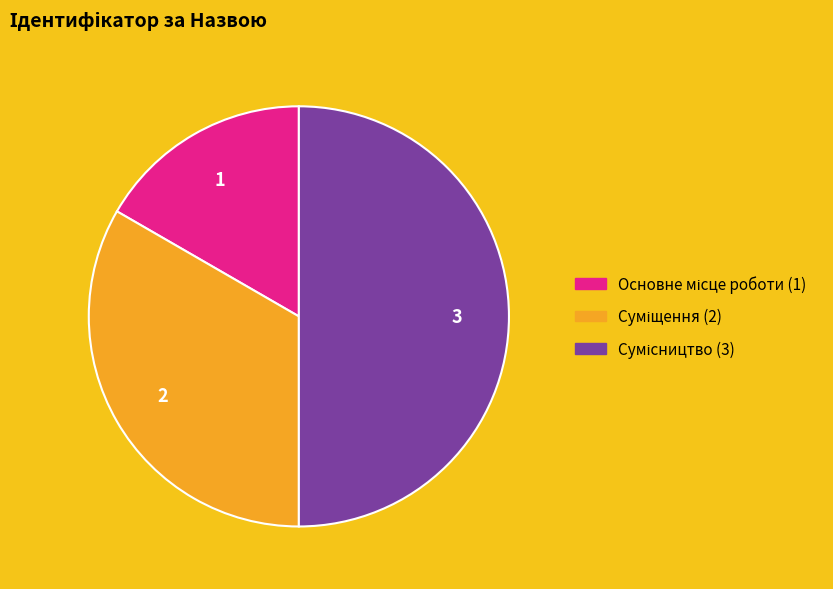

Between Сумісництво and Суміщення, which is larger?

Сумісництво